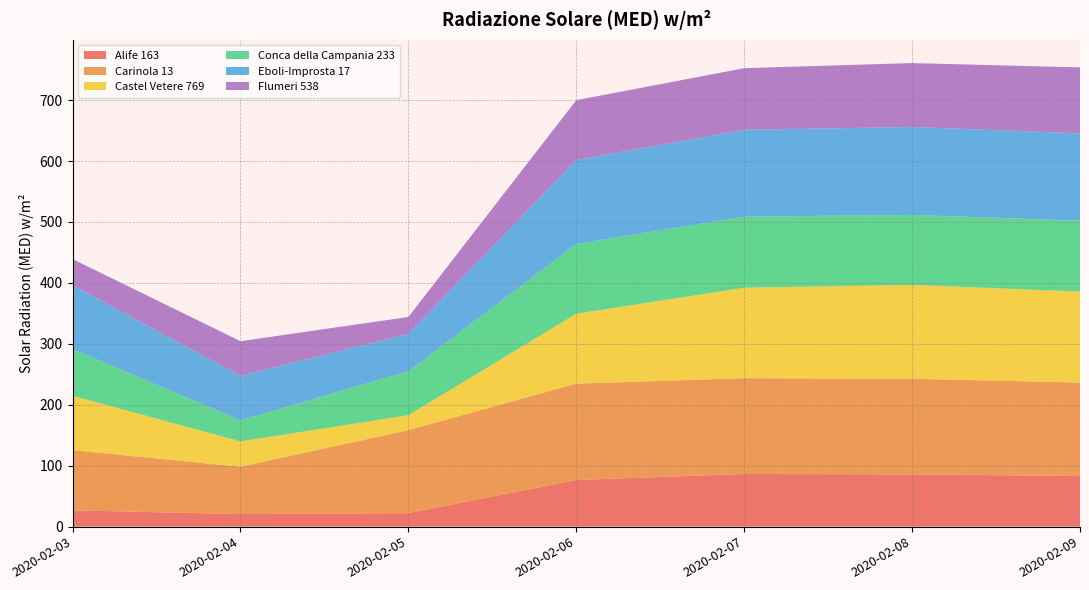

Reading left to right, transcribe all the data shown in this chart.

Alife 163: 2020-02-03=26.8	2020-02-04=20.6	2020-02-05=22.2	2020-02-06=76.6	2020-02-07=86.4	2020-02-08=85.8	2020-02-09=83.0
Carinola 13: 2020-02-03=98.7	2020-02-04=77.7	2020-02-05=136.2	2020-02-06=158.1	2020-02-07=157.2	2020-02-08=156.9	2020-02-09=153.4
Castel Vetere 769: 2020-02-03=89.3	2020-02-04=41.6	2020-02-05=24.5	2020-02-06=114.7	2020-02-07=148.5	2020-02-08=154.0	2020-02-09=149.5
Conca della Campania 233: 2020-02-03=76.7	2020-02-04=34.5	2020-02-05=72.2	2020-02-06=114.4	2020-02-07=116.7	2020-02-08=114.9	2020-02-09=116.2
Eboli-Improsta 17: 2020-02-03=104.6	2020-02-04=73.1	2020-02-05=61.4	2020-02-06=138.0	2020-02-07=142.5	2020-02-08=144.3	2020-02-09=143.4
Flumeri 538: 2020-02-03=43.0	2020-02-04=56.9	2020-02-05=27.6	2020-02-06=98.1	2020-02-07=101.1	2020-02-08=104.9	2020-02-09=108.2